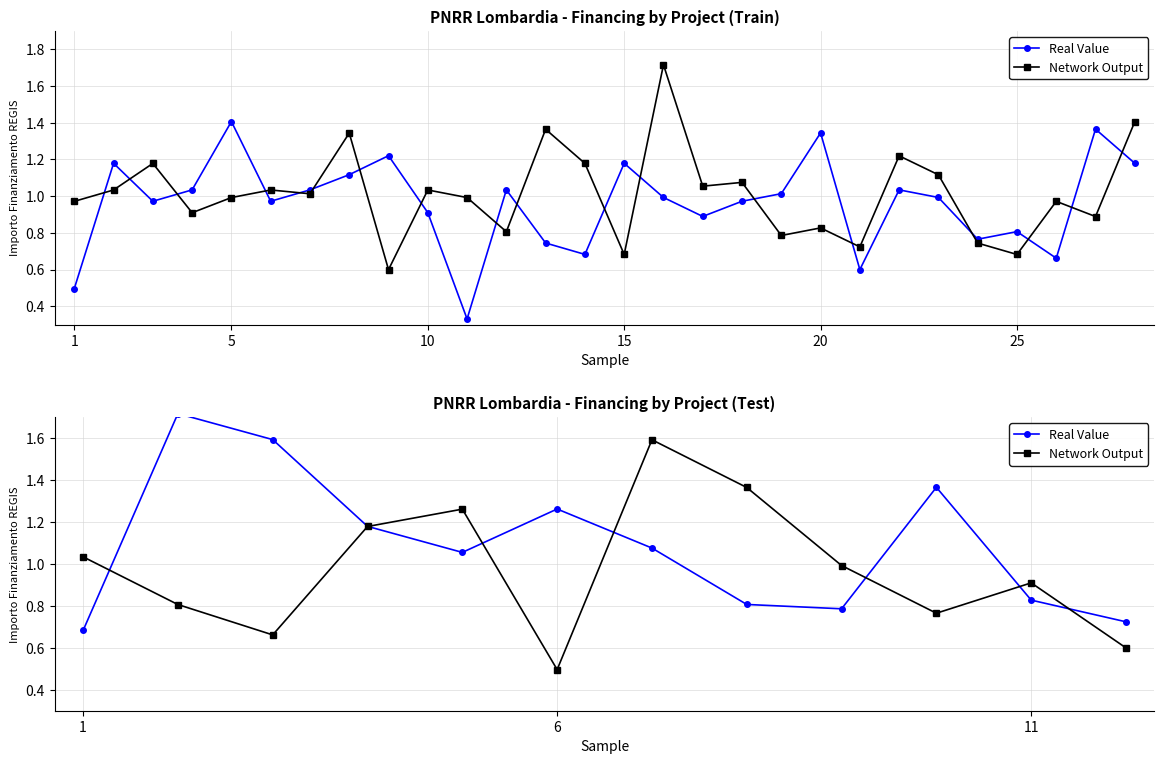

Which series has the largest total across all categories?

Real Value